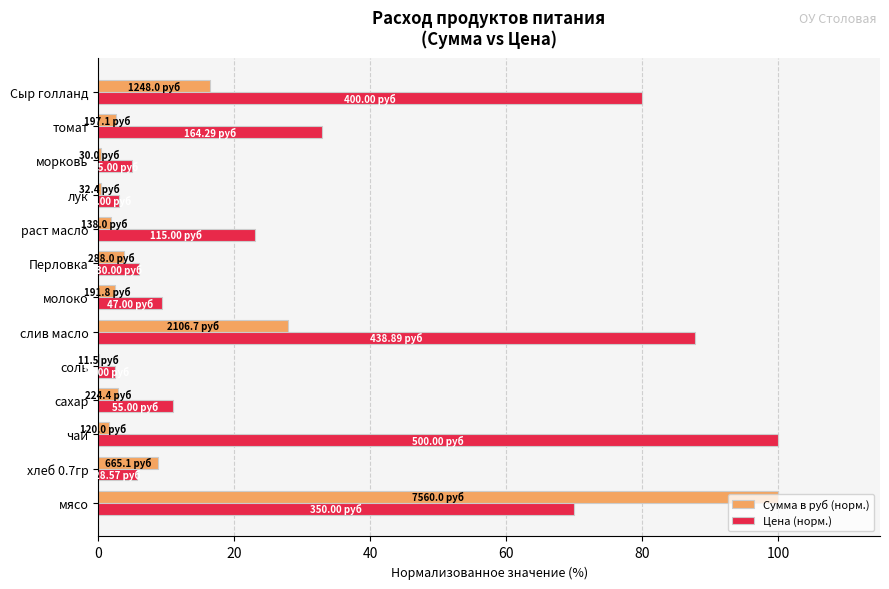

What is the total value across all series at томат?

35.5